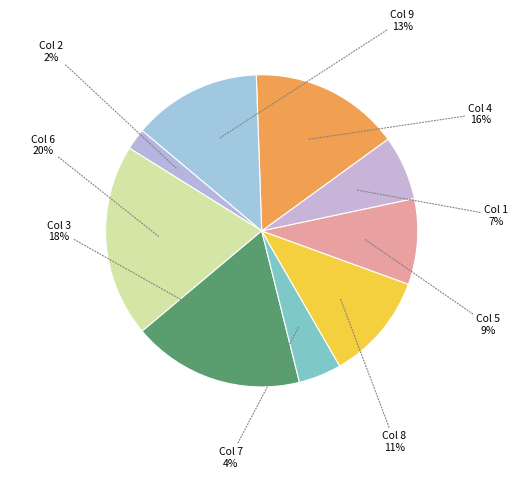

Rank the categories by value from highest to lowest.

Col 6, Col 3, Col 4, Col 9, Col 8, Col 5, Col 1, Col 7, Col 2